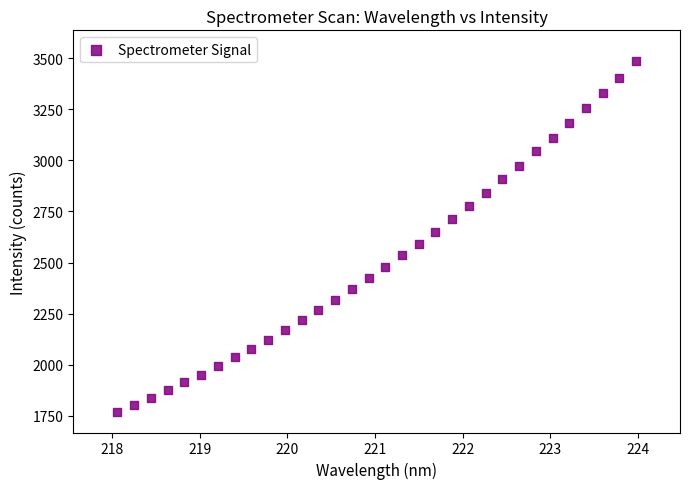

What is the range of Y values (max minus min)?

1719.9